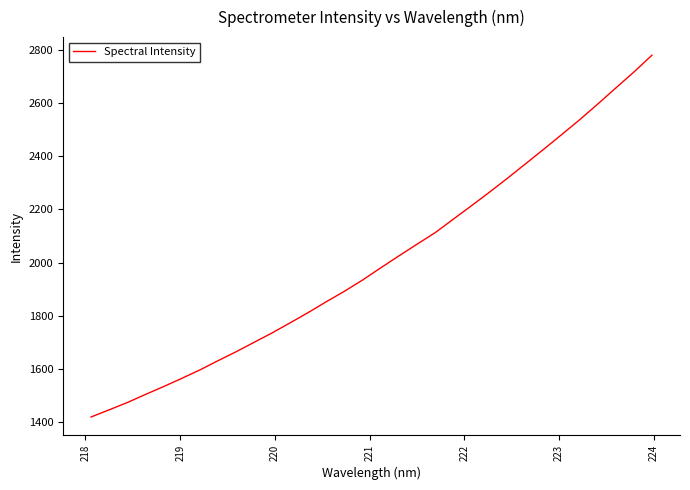

What is the maximum value shown in the chart?

2778.8